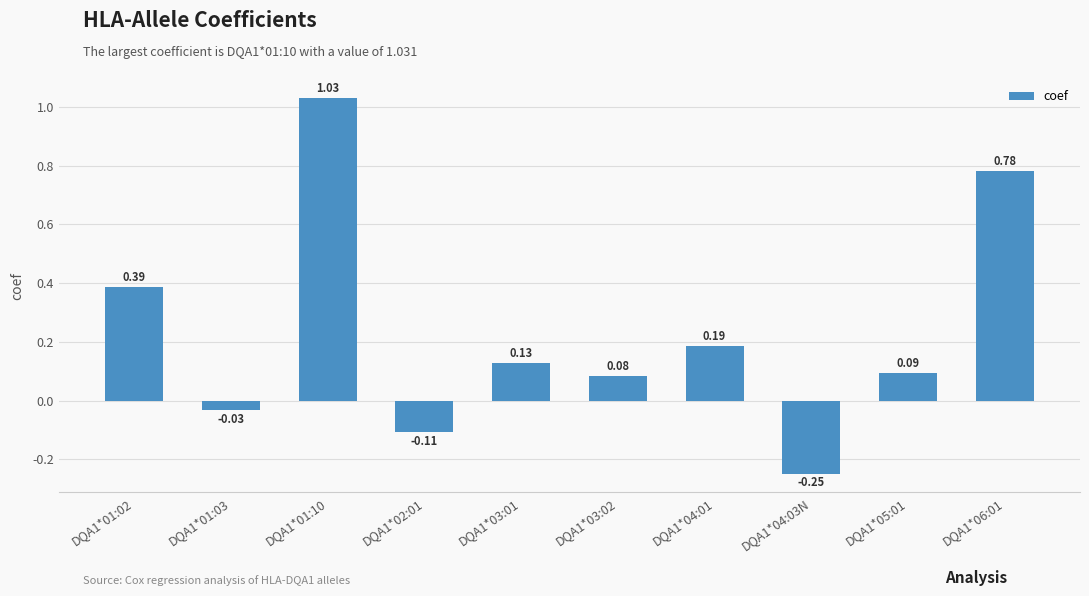

Where does the data first go above 0?

DQA1*01:02